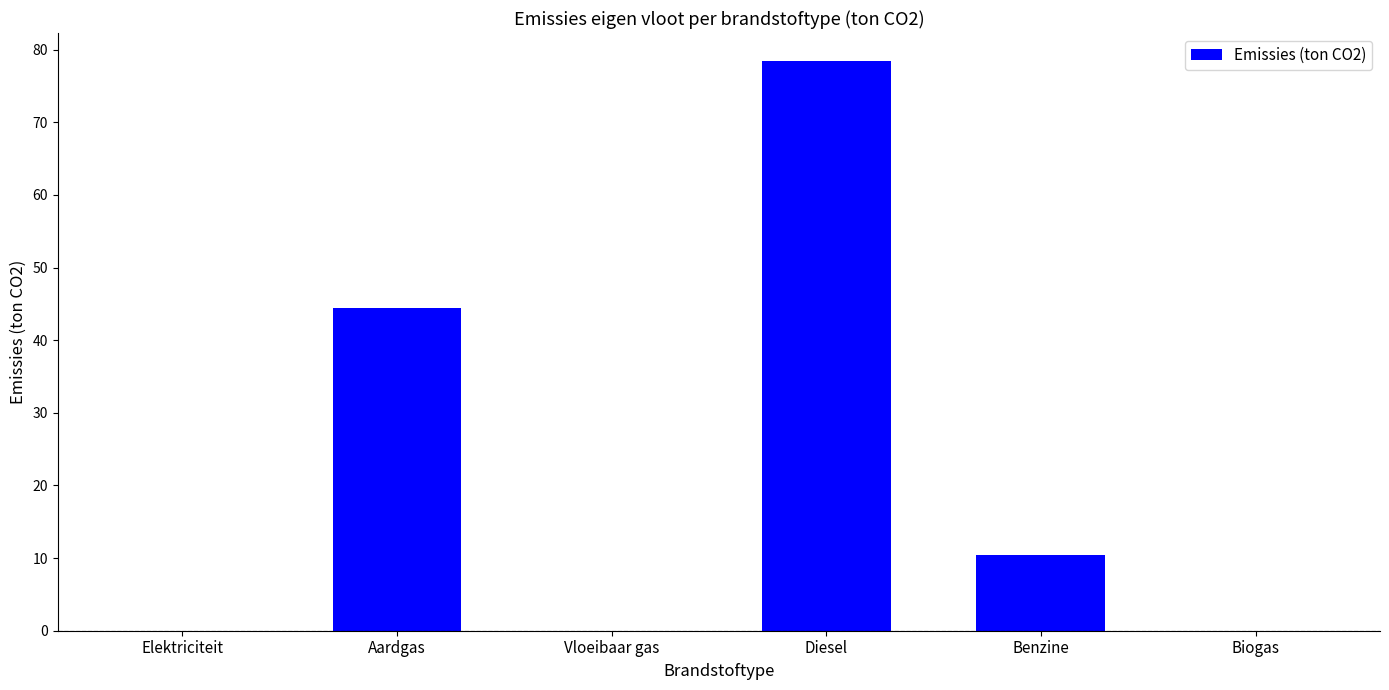

What is the greatest value displayed?

78.4